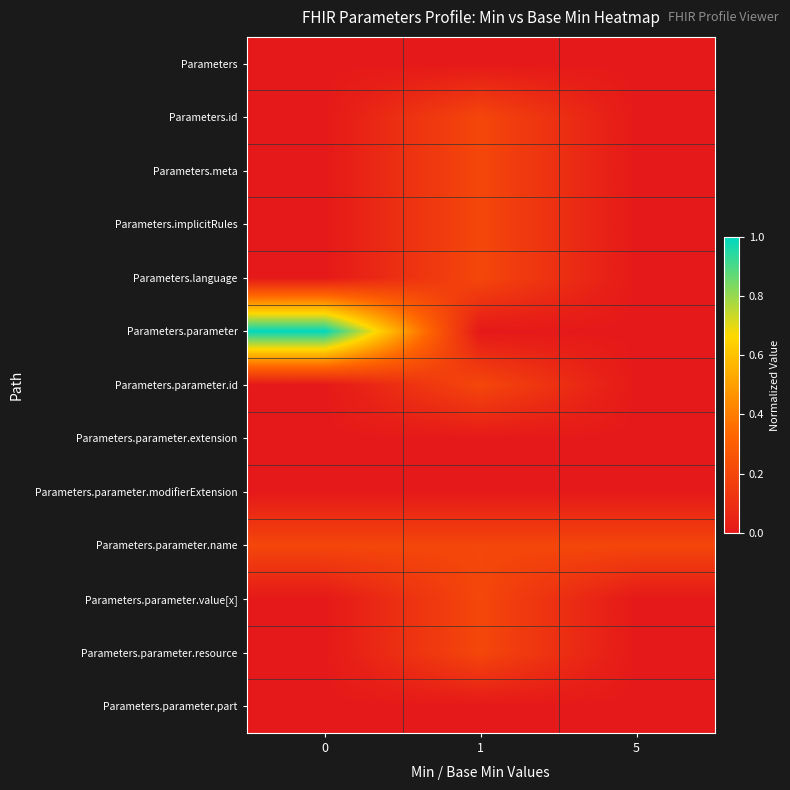

Reading left to right, transcribe all the data shown in this chart.

Parameters: 0=0.0	1=0.0	5=0.0
Parameters.id: 0=0.0	1=0.2	5=0.0
Parameters.meta: 0=0.0	1=0.2	5=0.0
Parameters.implicitRules: 0=0.0	1=0.2	5=0.0
Parameters.language: 0=0.0	1=0.2	5=0.0
Parameters.parameter: 0=1.0	1=0.0	5=0.0
Parameters.parameter.id: 0=0.0	1=0.2	5=0.0
Parameters.parameter.extension: 0=0.0	1=0.0	5=0.0
Parameters.parameter.modifierExtension: 0=0.0	1=0.0	5=0.0
Parameters.parameter.name: 0=0.2	1=0.2	5=0.2
Parameters.parameter.value[x]: 0=0.0	1=0.2	5=0.0
Parameters.parameter.resource: 0=0.0	1=0.2	5=0.0
Parameters.parameter.part: 0=0.0	1=0.0	5=0.0